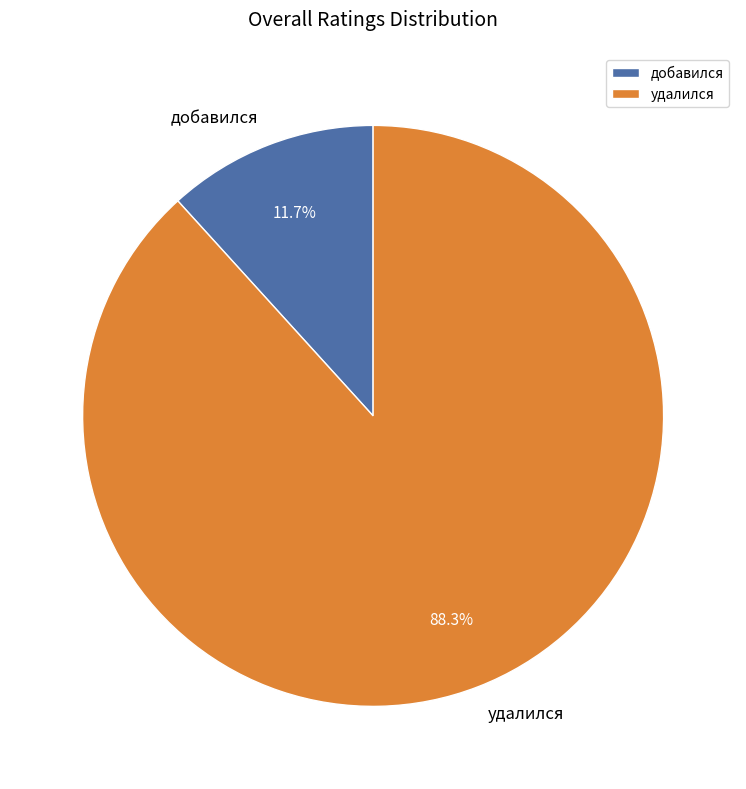

To the nearest percent, what percentage of the pie is удалился?

88%